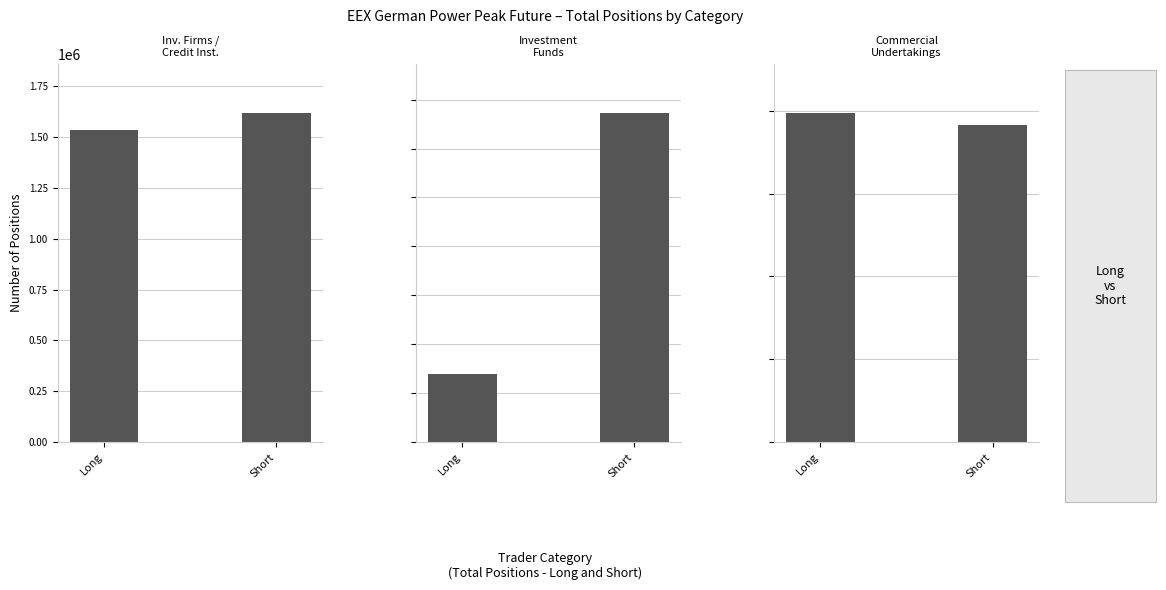

Which has a higher value, Commercial Undertakings or Investment Firms or credit institutions?

Commercial Undertakings